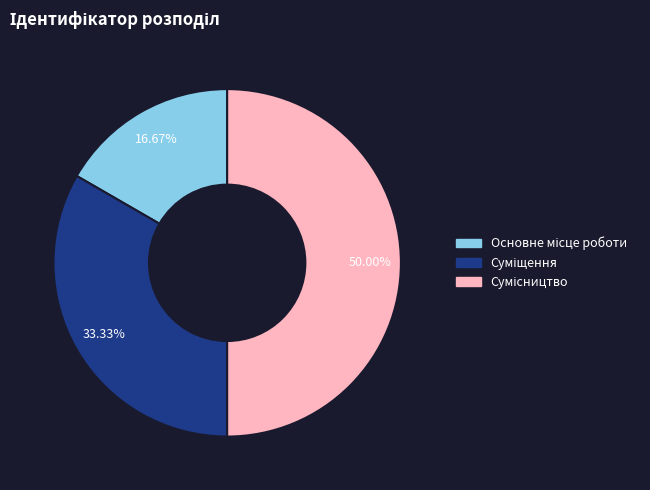

Does Основне місце роботи account for over 50% of the chart?

No